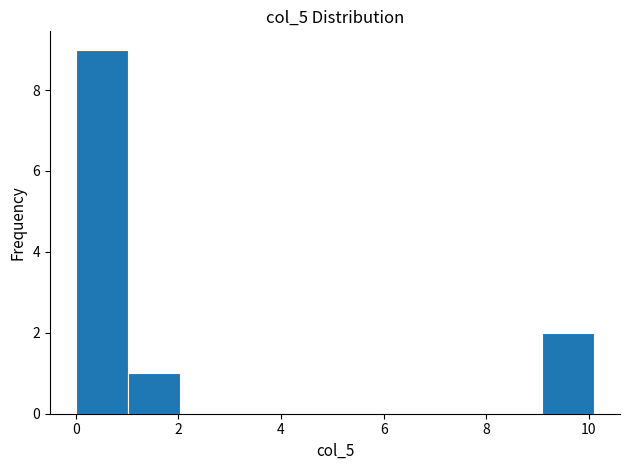

Reading left to right, transcribe this chart: for each bar, give the range it covers on the x-axis and its height. Neither the bar edges nor the heights are printed on the chart, so give them approximately, as read against the axes.

0.0 to 1.0: 9
1.0 to 2.0: 1
2.0 to 3.0: 0
3.0 to 4.0: 0
4.0 to 5.0: 0
5.0 to 6.0: 0
6.0 to 7.0: 0
7.0 to 8.0: 0
8.0 to 9.0: 0
9.0 to 10.2: 2